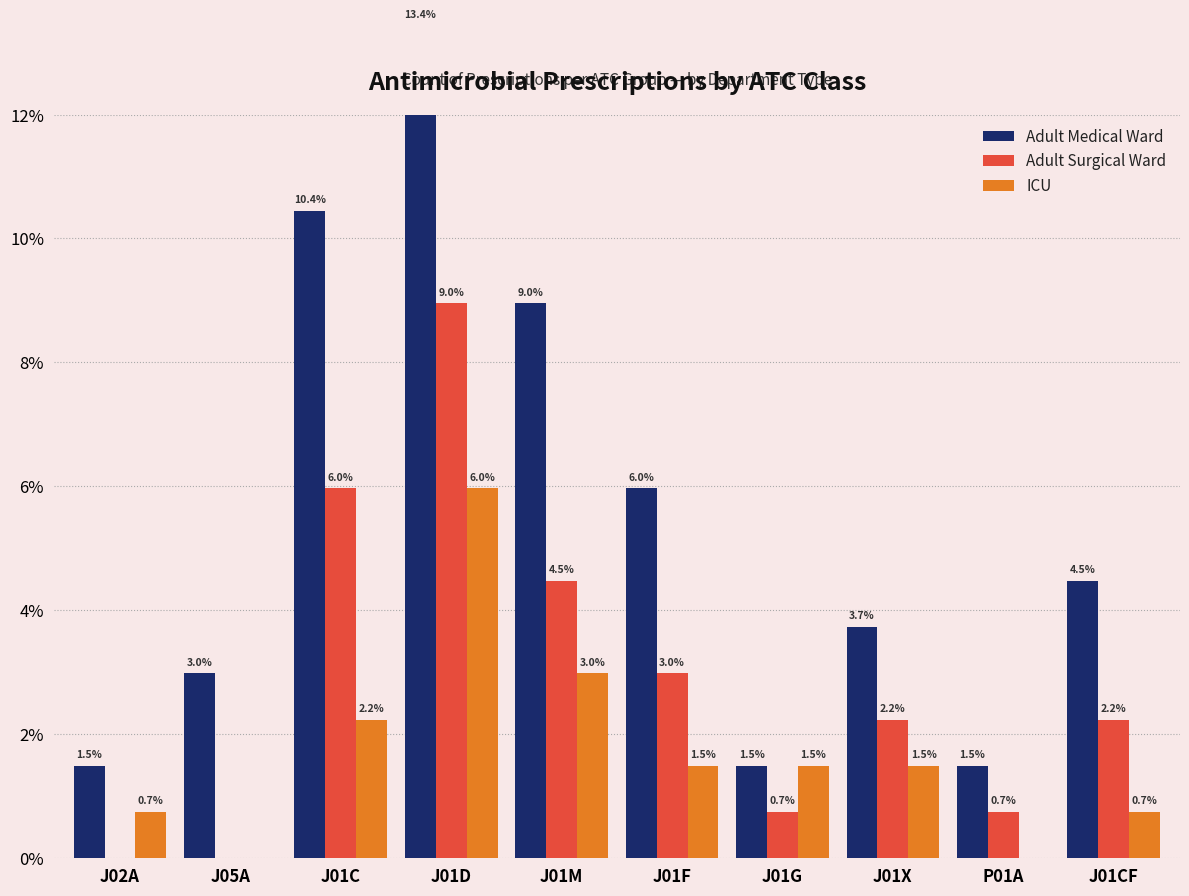

What is the label of the 5th bar from the right?

J01F